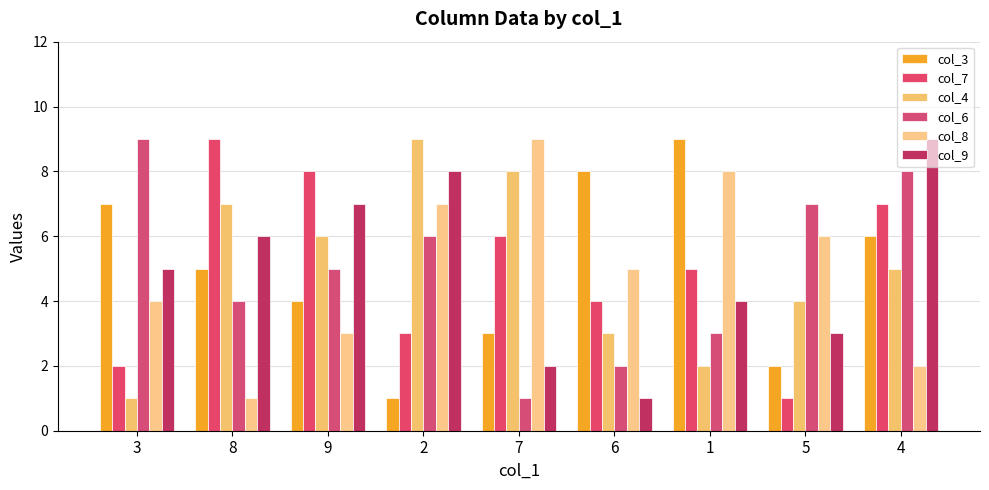

What is the total value across all series at 4?

37